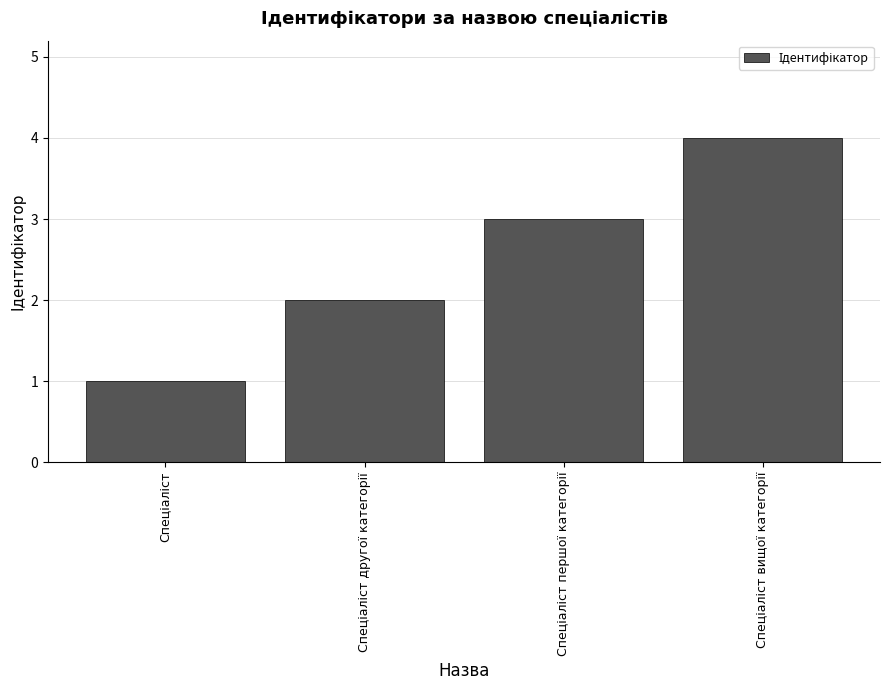

What is the sum of all values?

10